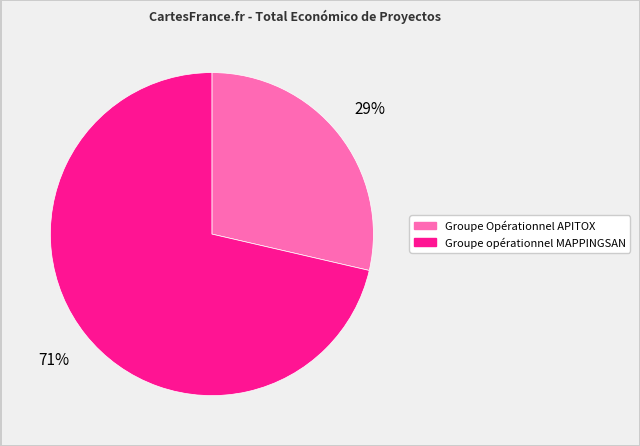

Between Groupe Opérationnel APITOX and Groupe opérationnel MAPPINGSAN, which is larger?

Groupe opérationnel MAPPINGSAN